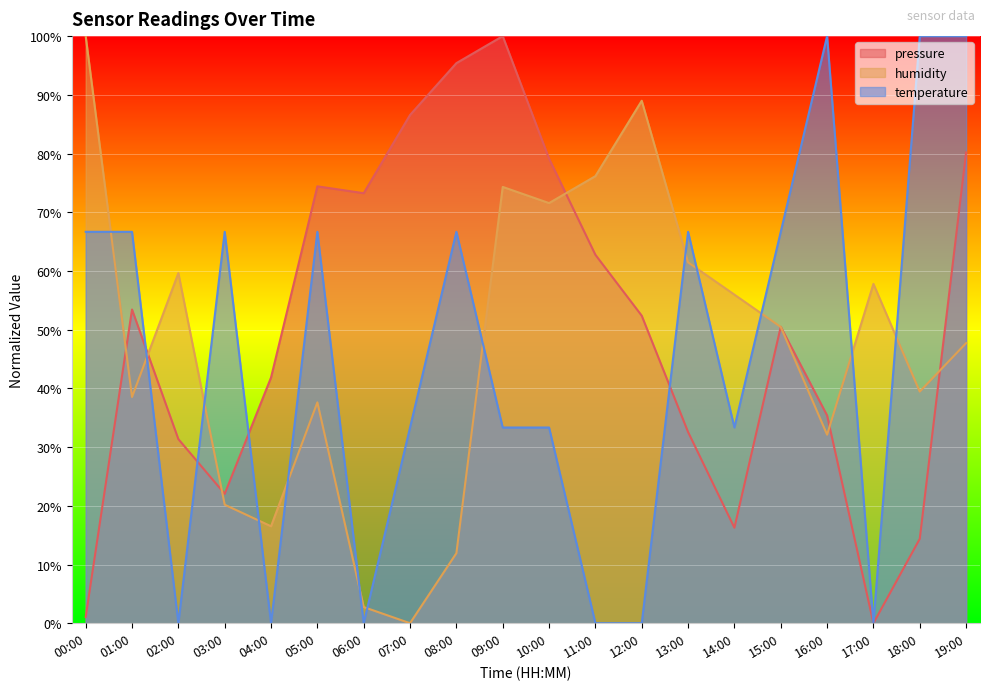

How many lines are shown in the chart?

3